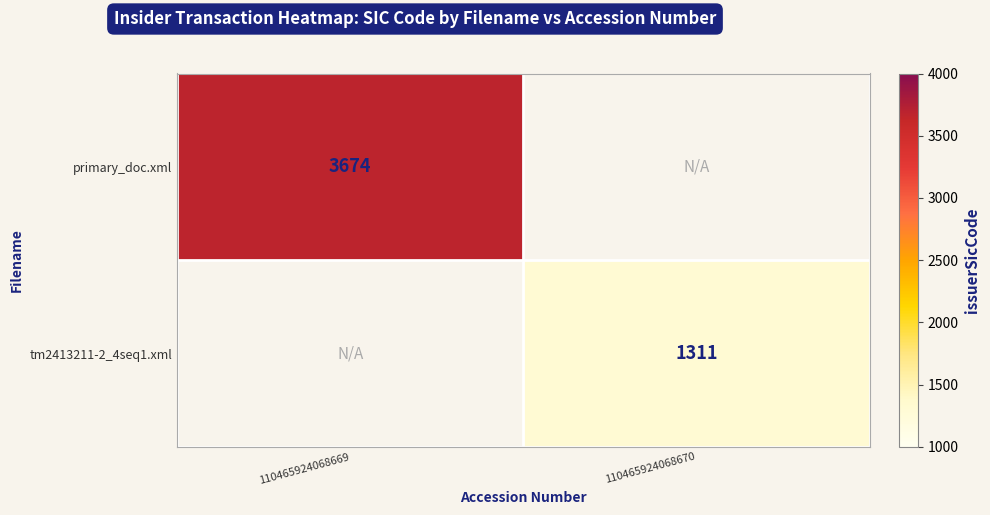

The value of tm2413211-2_4seq1.xml at 110465924068670 is 455. True or false?

False